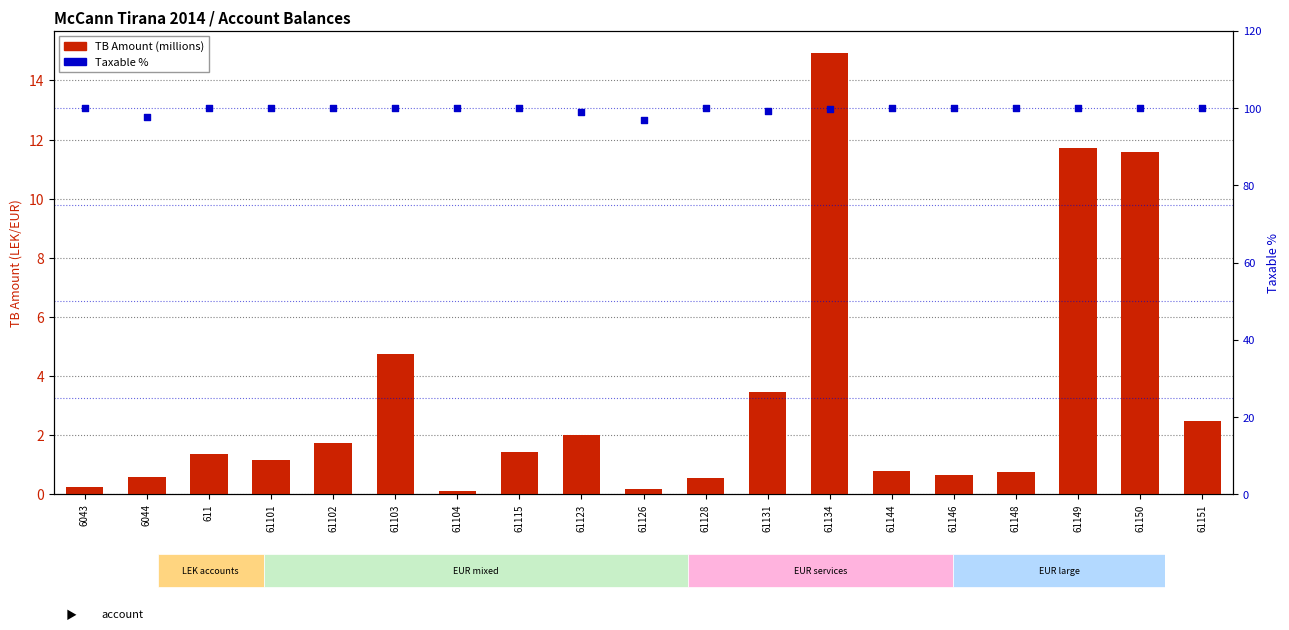

Is the value of Taxable % at 61102 greater than the value of TB Amount (millions) at 61134?

Yes